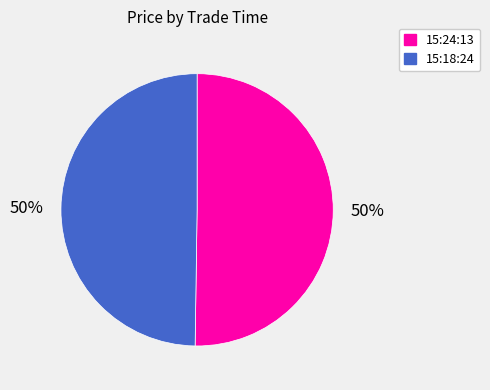

To the nearest percent, what is the combined percentage of 15:24:13 and 15:18:24?

100%